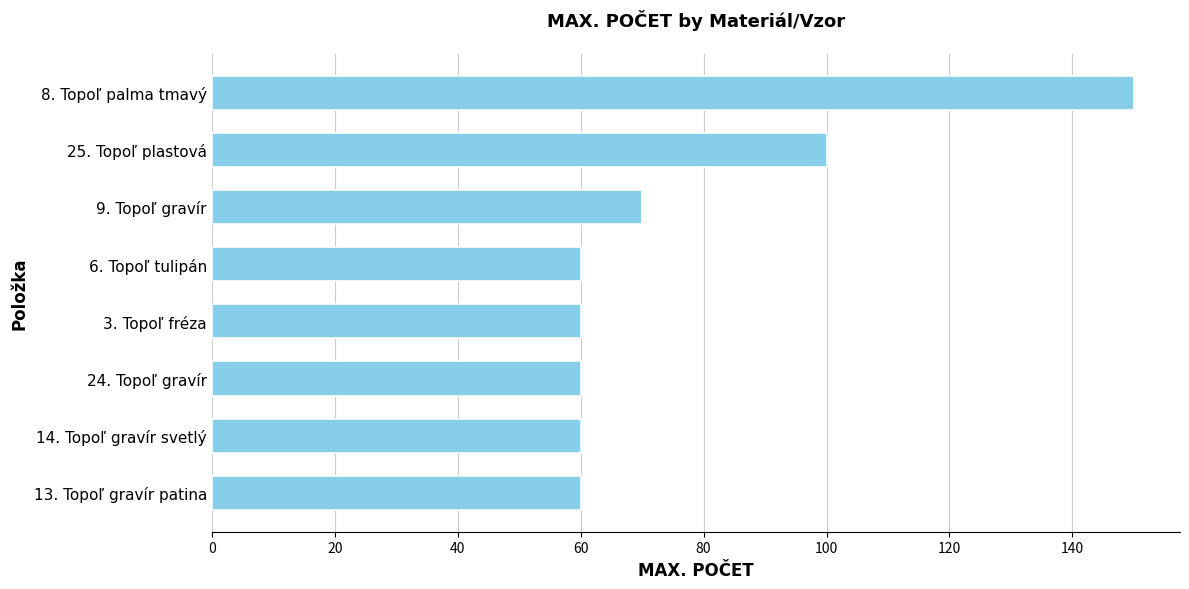

Reading bottom to top, transcribe all the data shown in this chart.

60	60	60	60	60	70	100	150